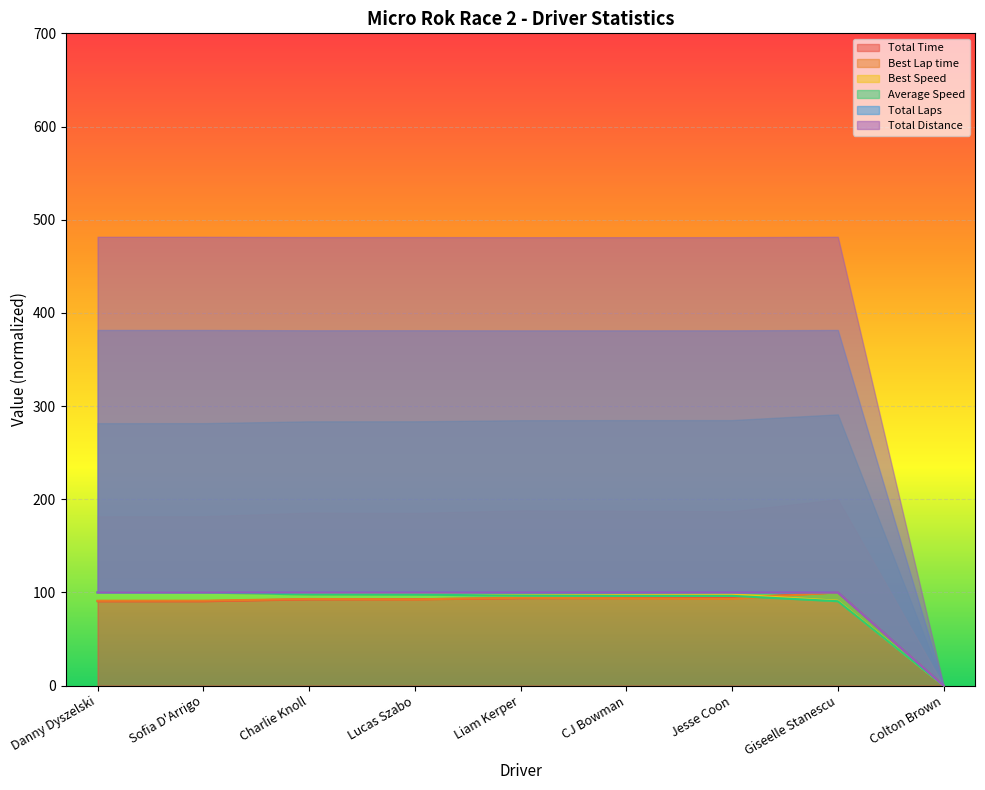

What is the label of the 5th point from the right?

Liam Kerper